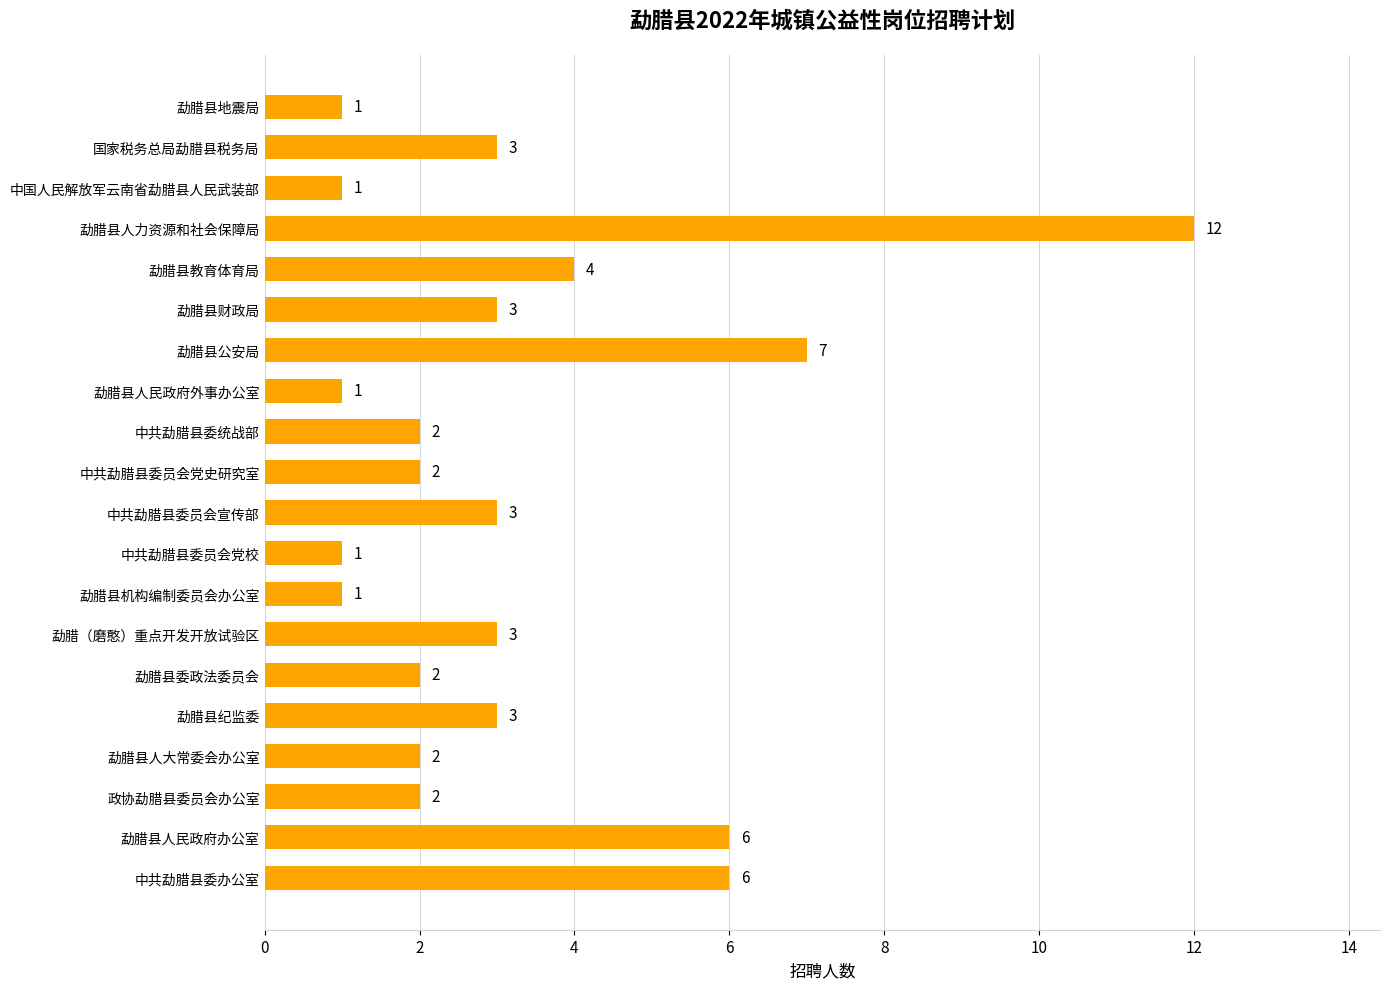

Is it true that the value at 勐腊县公安局 is 7?

True